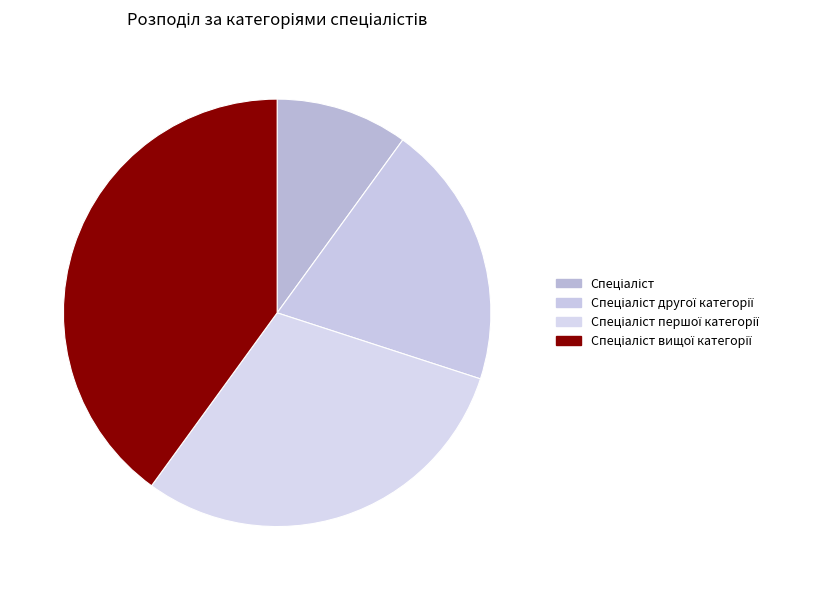

How many slices are in this pie chart?

4